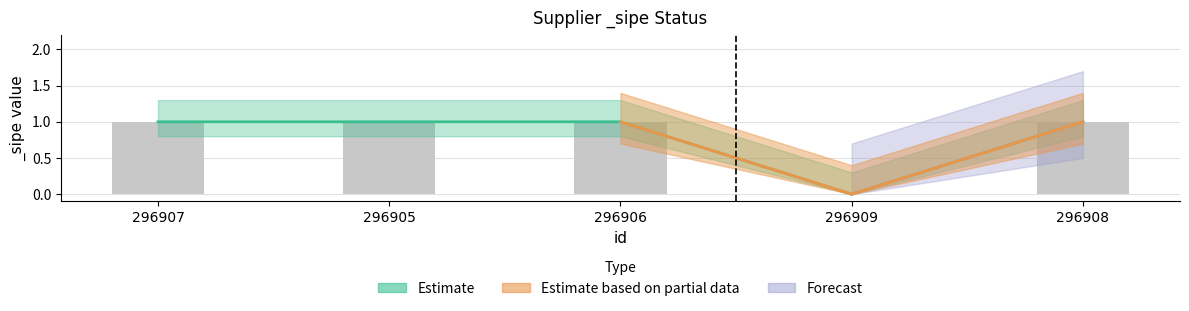

Is it true that the value at 296909 is 0?

False